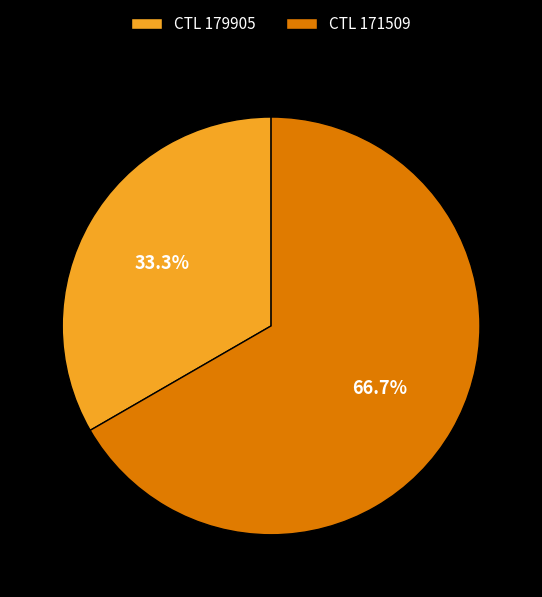

Between CTL 171509 and CTL 179905, which is larger?

CTL 171509